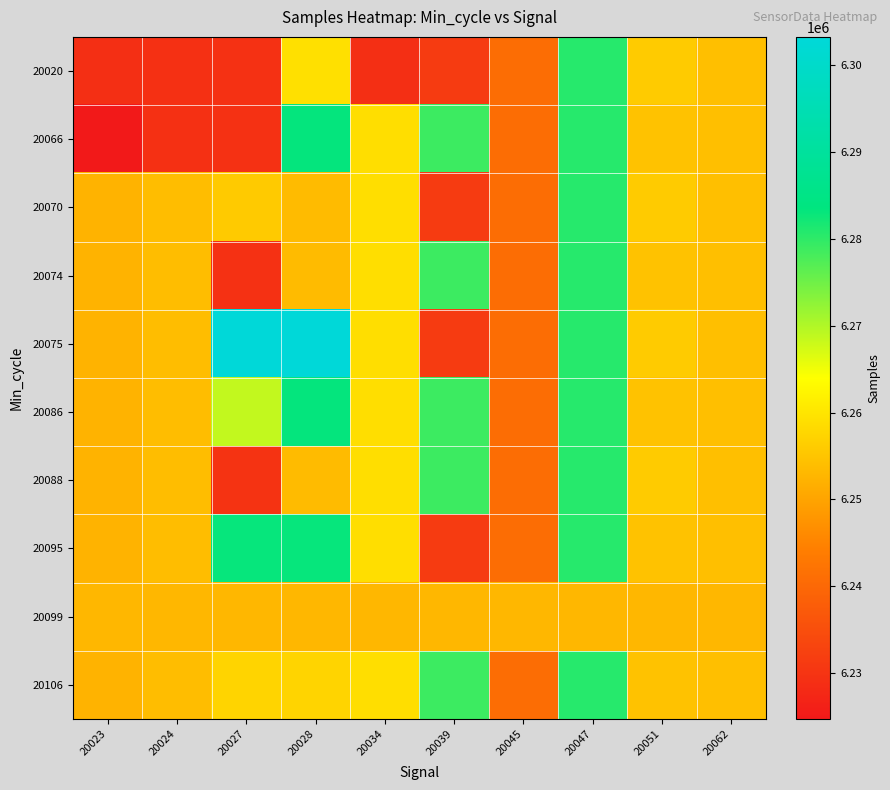

Reading left to right, what are all the values shown in this chart?

20020: 20023=6228925	20024=6229227	20027=6229362	20028=6259271	20034=6228925	20039=6231272	20045=6240877	20047=6280707	20051=6256042	20062=6254184
20066: 20023=6224706	20024=6229174	20027=6229362	20028=6283187	20034=6258986	20039=6278910	20045=6240877	20047=6280707	20051=6254678	20062=6254184
20070: 20023=6252475	20024=6253867	20027=6255930	20028=6253565	20034=6258986	20039=6231272	20045=6240877	20047=6280707	20051=6256042	20062=6254184
20074: 20023=6252475	20024=6253956	20027=6229362	20028=6253565	20034=6258986	20039=6278910	20045=6240877	20047=6280707	20051=6254678	20062=6254184
20075: 20023=6252475	20024=6253867	20027=6303281	20028=6303281	20034=6258986	20039=6231272	20045=6240877	20047=6280707	20051=6256042	20062=6254184
20086: 20023=6252475	20024=6253867	20027=6268737	20028=6283187	20034=6258986	20039=6278910	20045=6240877	20047=6280707	20051=6254678	20062=6254184
20088: 20023=6252475	20024=6253867	20027=6229815	20028=6253565	20034=6258986	20039=6278910	20045=6240877	20047=6280707	20051=6256042	20062=6254184
20095: 20023=6252475	20024=6253867	20027=6283074	20028=6283074	20034=6258986	20039=6231272	20045=6240877	20047=6280707	20051=6254678	20062=6254184
20099: 20023=6253051	20024=6253051	20027=6253051	20028=6253051	20034=6253051	20039=6253051	20045=6253051	20047=6253051	20051=6253051	20062=6253051
20106: 20023=6252475	20024=6253867	20027=6257496	20028=6257496	20034=6258986	20039=6278910	20045=6240877	20047=6280707	20051=6254678	20062=6254184